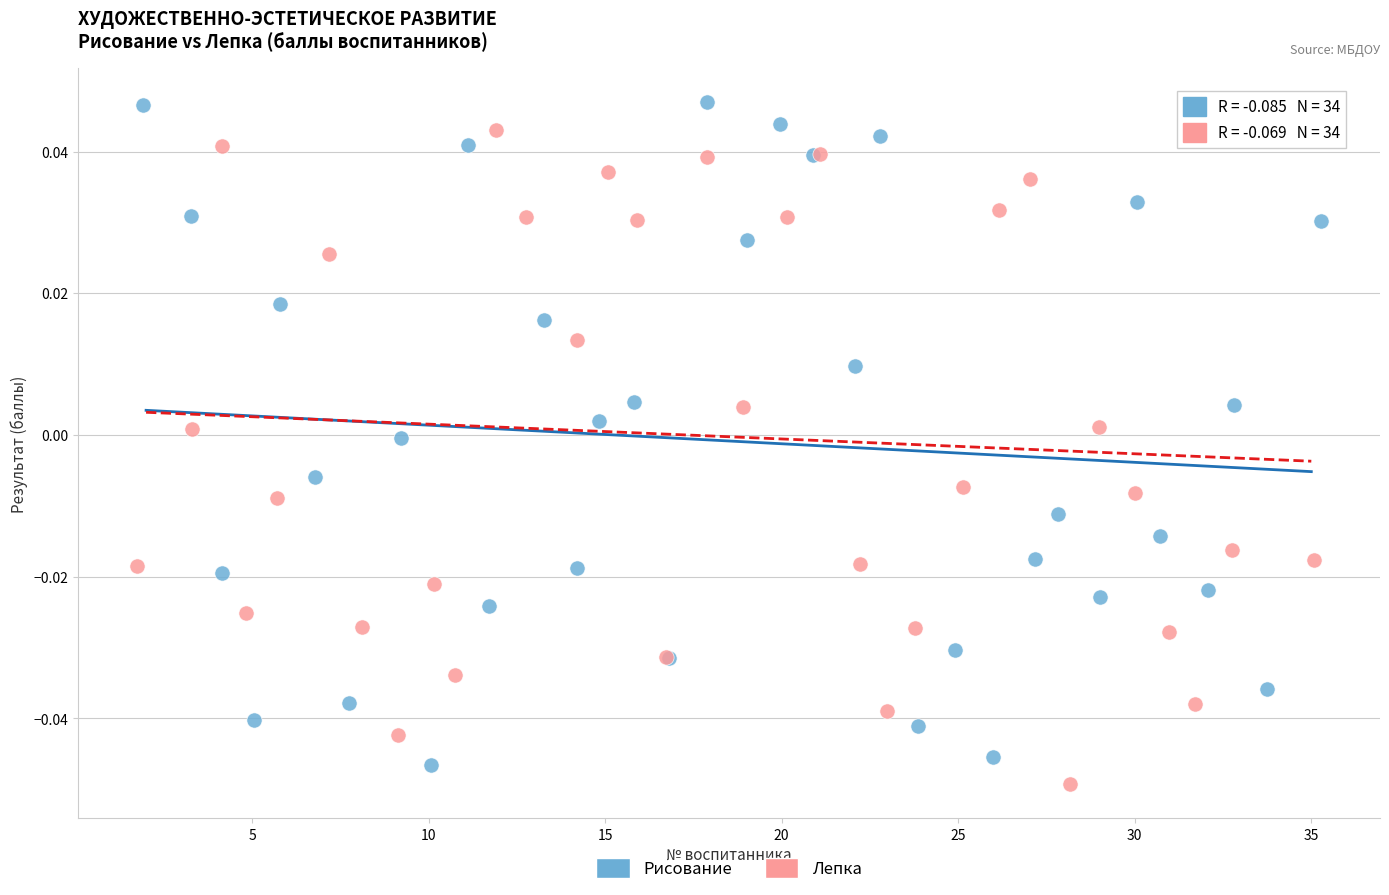

Which series reaches the minimum Y coordinate?

Лепка